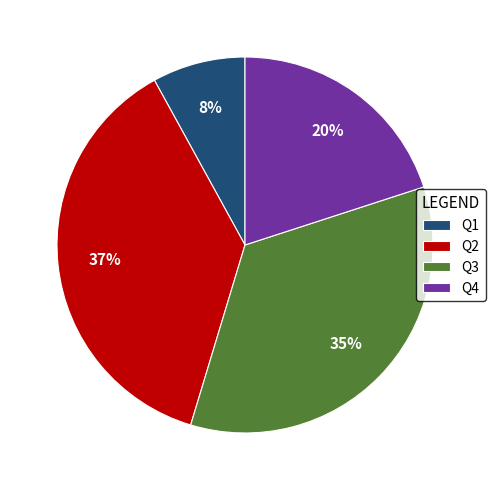

Rank the categories by value from lowest to highest.

Q1, Q4, Q3, Q2